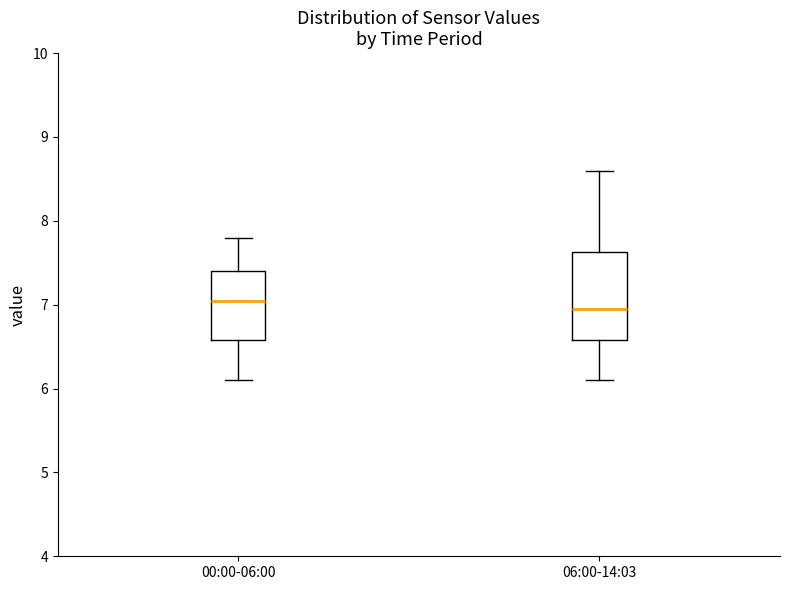

Reading left to right, read every box against the y-axis: the position of its median line, the range the box covers, and the ends of its whiskers. The values are not printed on the chart, so give them approximately, as read against the axis.

00:00-06:00: median 7.1, box 6.6 to 7.4, whiskers 6.1 to 7.8
06:00-14:03: median 7.0, box 6.6 to 7.6, whiskers 6.1 to 8.6